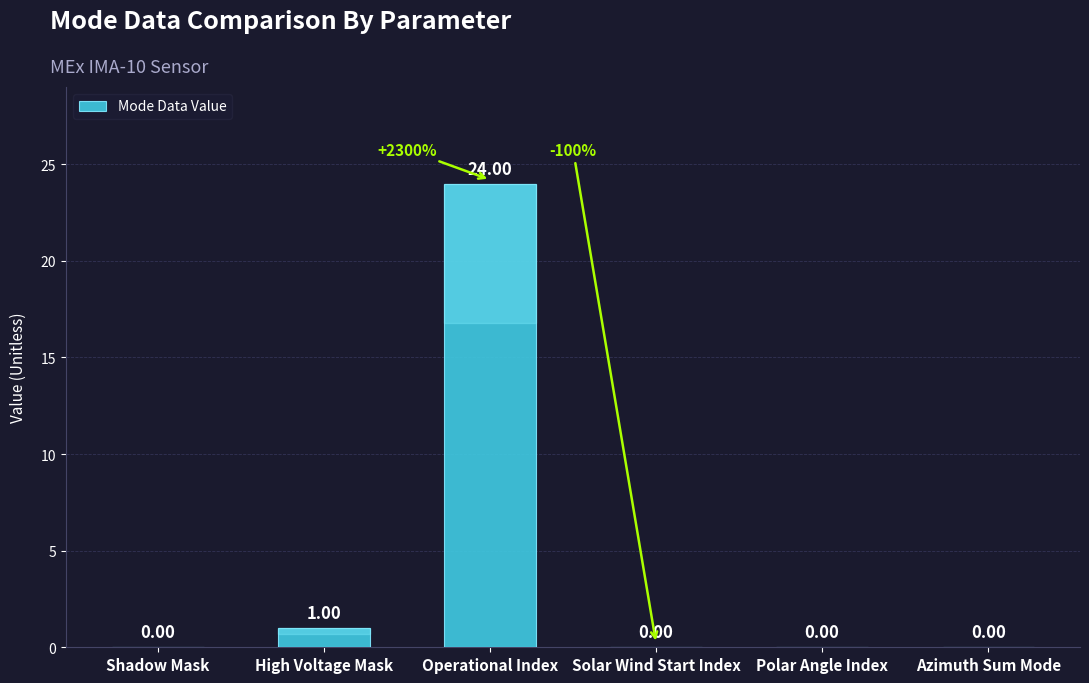

At which label is the value closest to 12?

High Voltage Mask